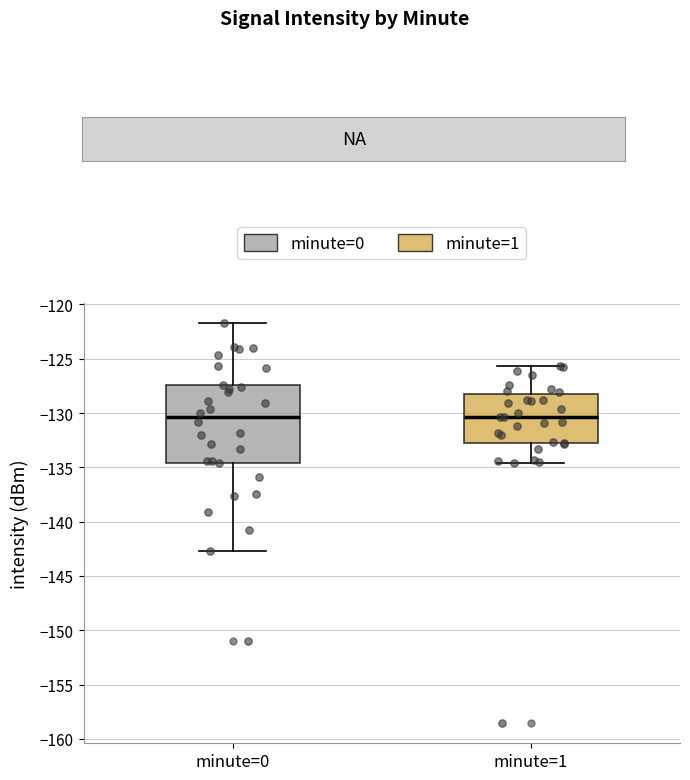

Reading left to right, read every box against the y-axis: the position of its median line, the range the box covers, and the ends of its whiskers. The values are not printed on the chart, so give them approximately, as read against the axis.

minute=0: median -130.5, box -134.5 to -127.5, whiskers -142.5 to -121.5
minute=1: median -130.5, box -133.0 to -128.0, whiskers -134.5 to -125.5